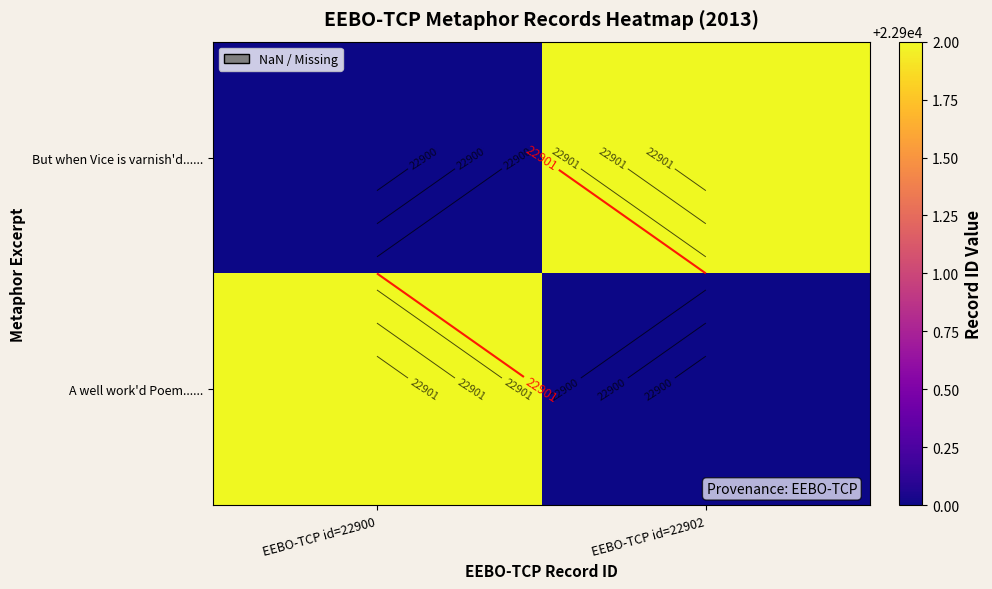

What is the average value of the A well work'd Poem...... series?

22901